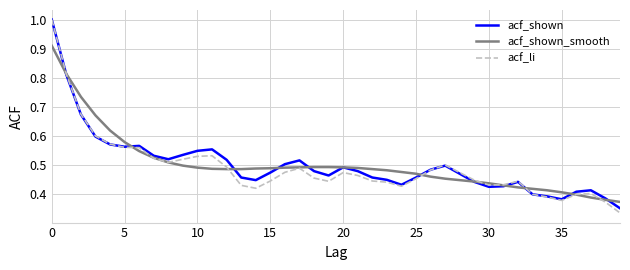

How many lines are shown in the chart?

3